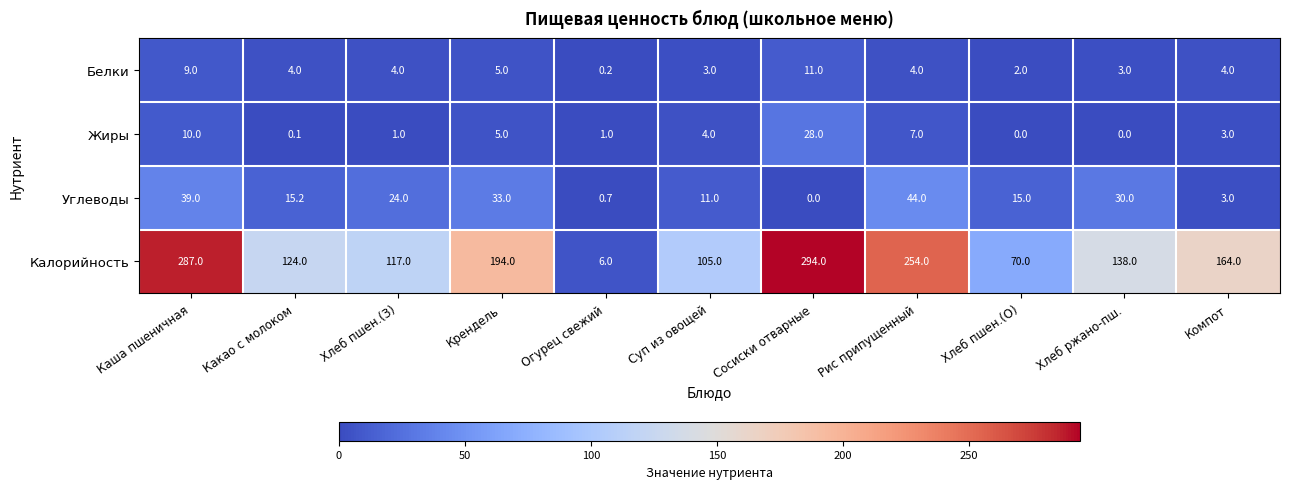

Count the number of categories in the chart.

11